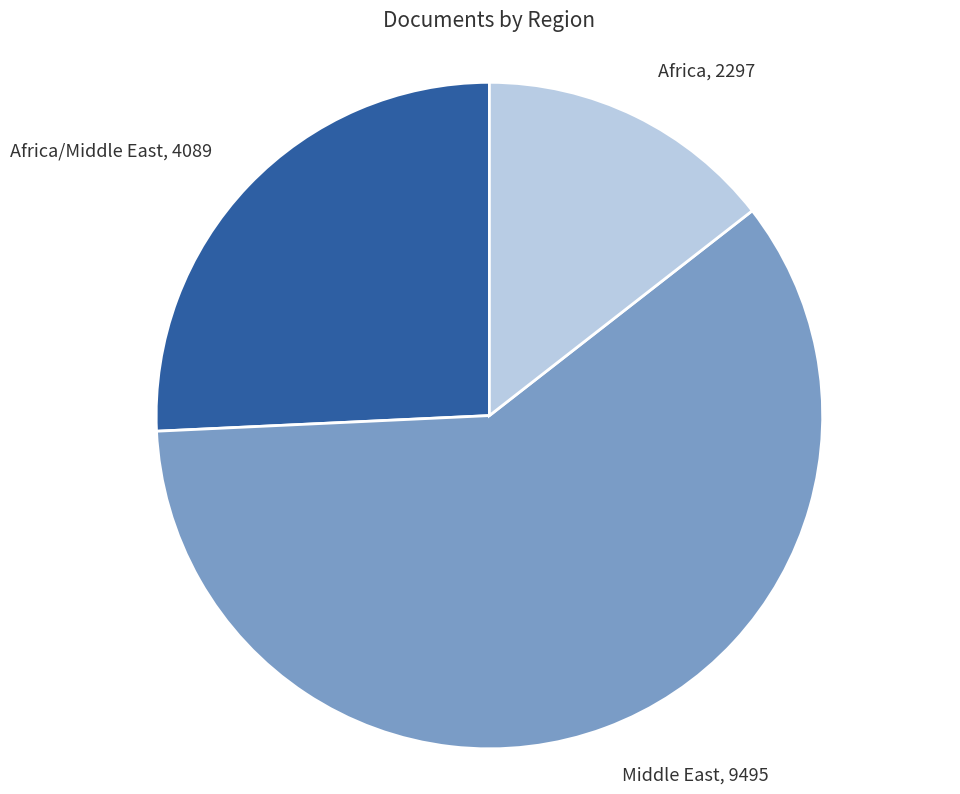

Is there a majority slice in this chart?

Yes